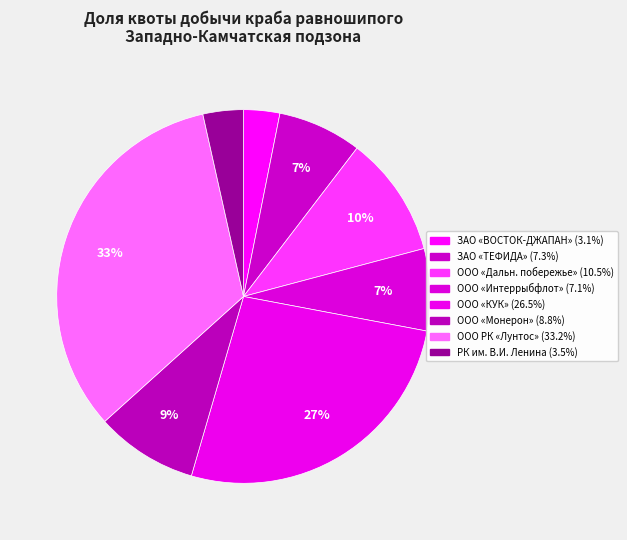

How many segments does this pie chart have?

8